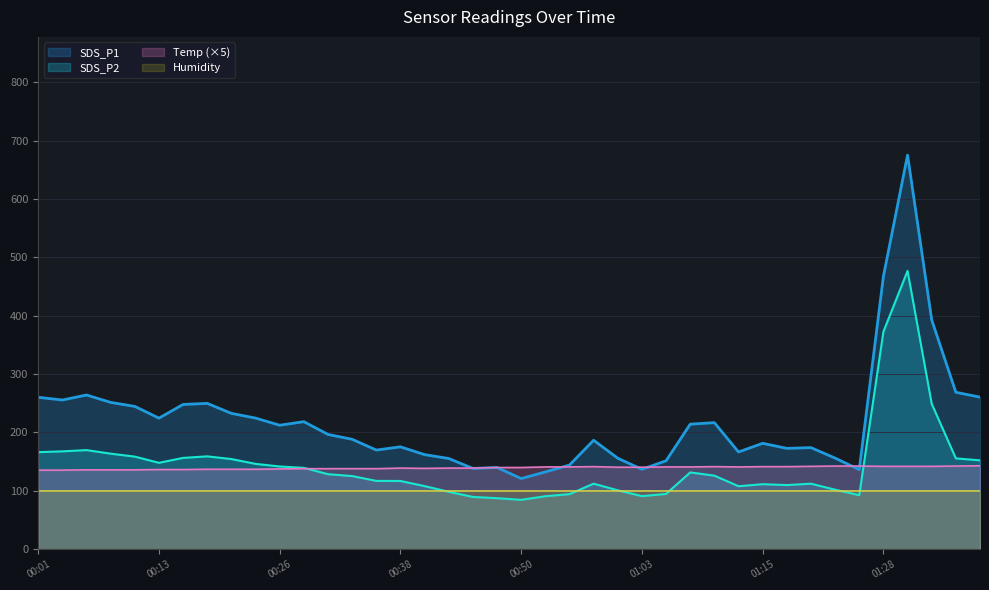

After their last crossing, which series has the higher values: Temp or SDS_P2?

SDS_P2